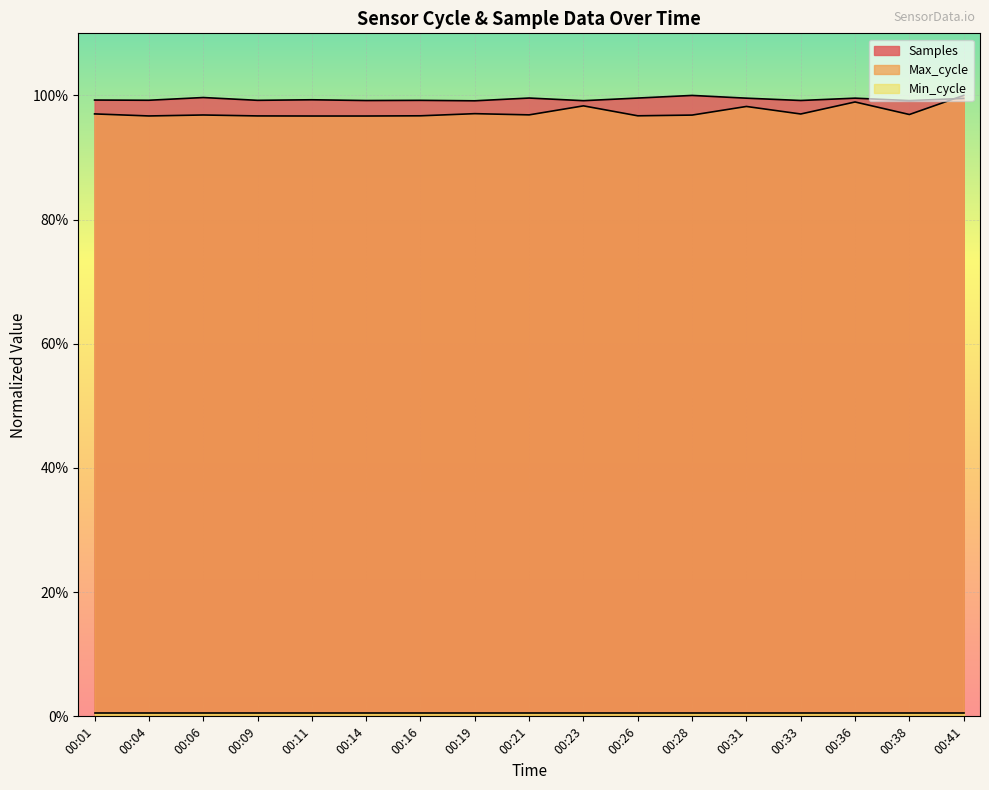

How many intersections are there between Max_cycle and Samples?

1